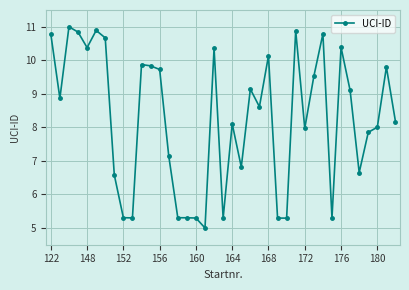

What is the maximum value shown in the chart?

11.0